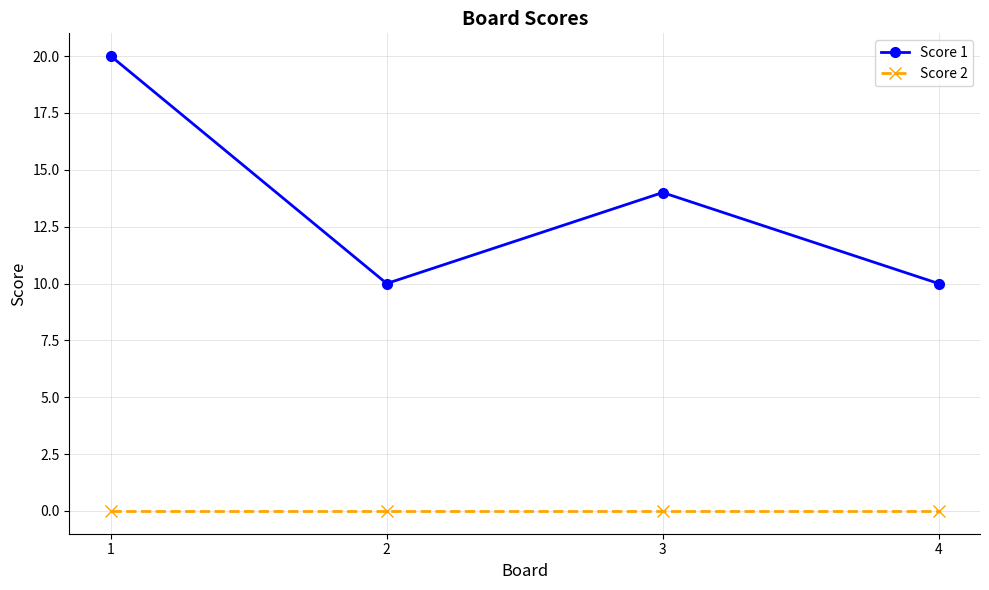

How many categories are shown in the chart?

4